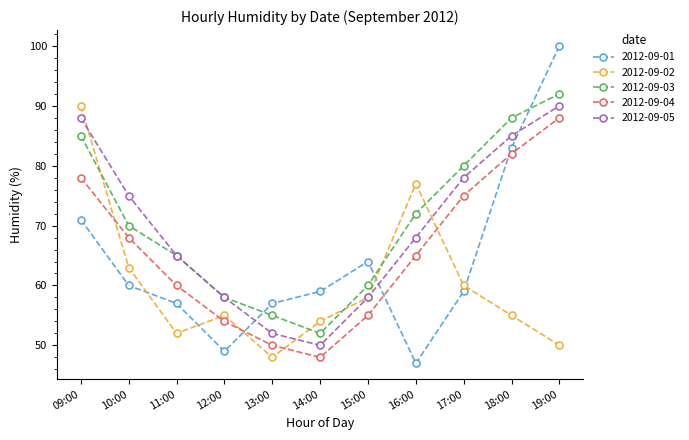

List the labels in order of 2012-09-03 value, smallest first.

14:00, 13:00, 12:00, 15:00, 11:00, 10:00, 16:00, 17:00, 09:00, 18:00, 19:00